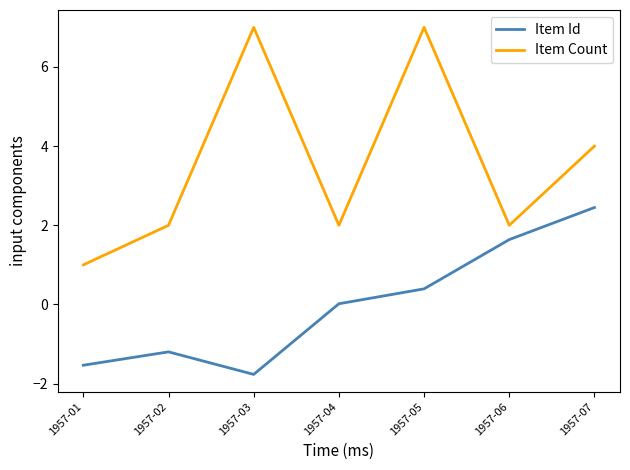

How many interior local peaks does the Item Count series have?

2